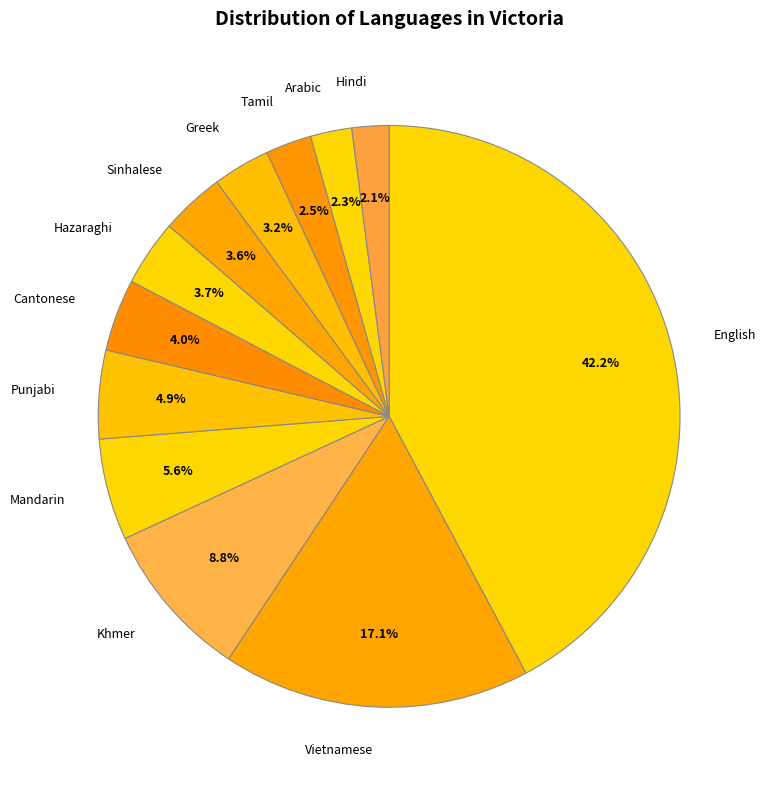

Which has a higher value, Hazaraghi or Hindi?

Hazaraghi